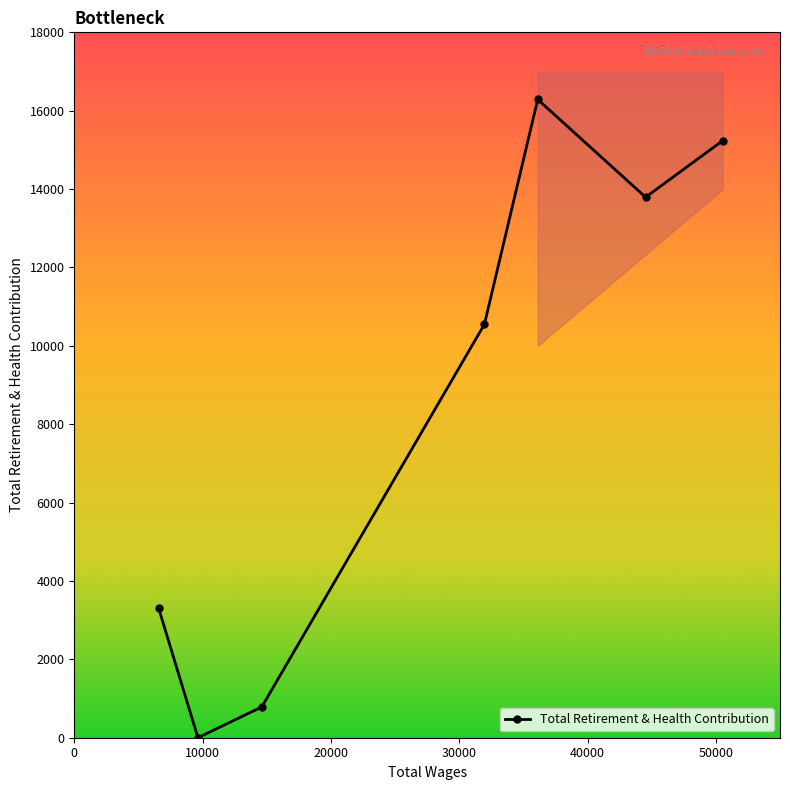

In Total Retirement & Health Contribution, how many points are lower than both neighbors (excluding endpoints)?

2